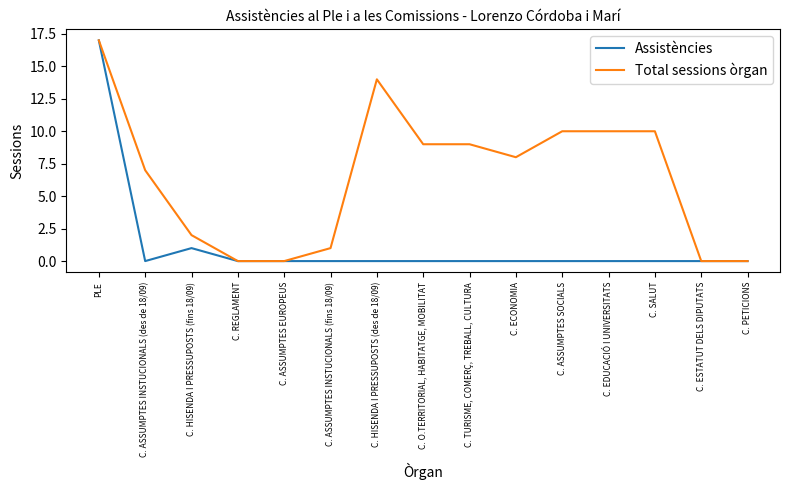

What is the greatest value displayed?

17